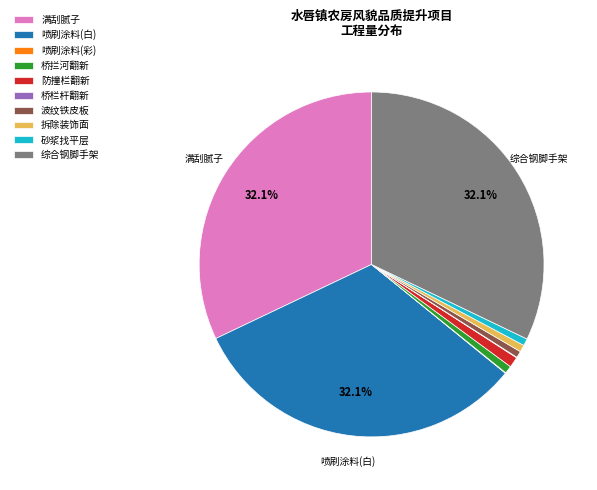

Is the sum of 综合钢脚手架 and 喷刷涂料(白) greater than half?

Yes